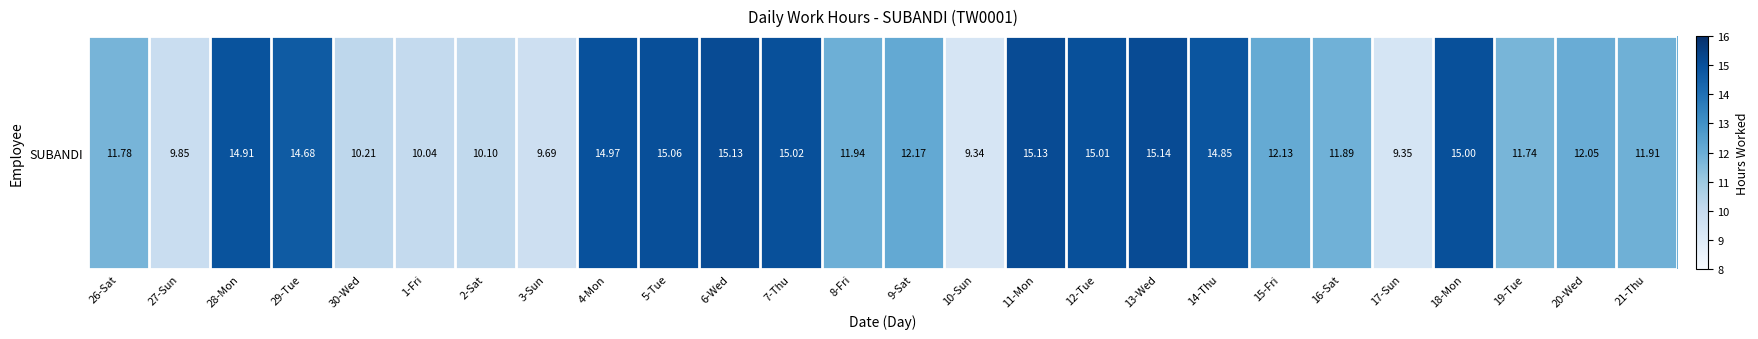

What is the change in value from 14-Thu to 18-Mon?

+0.2